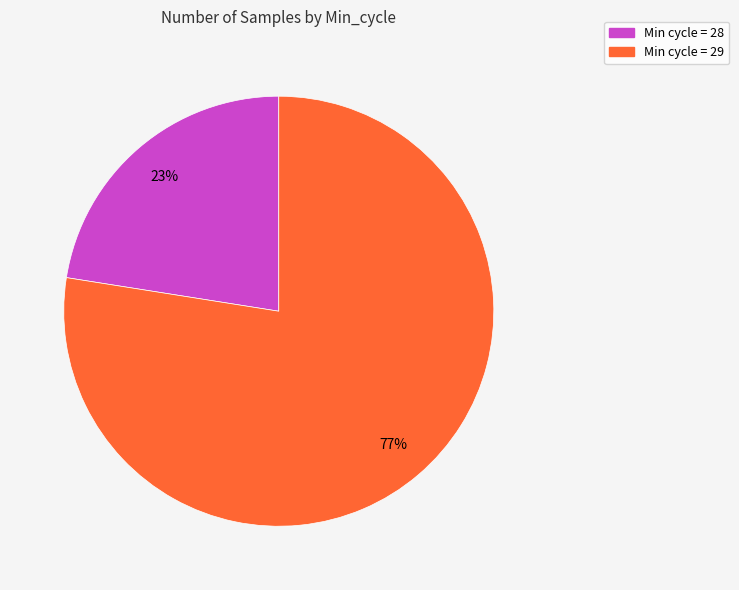

True or false: Min cycle = 29 accounts for 64% of the total.

False